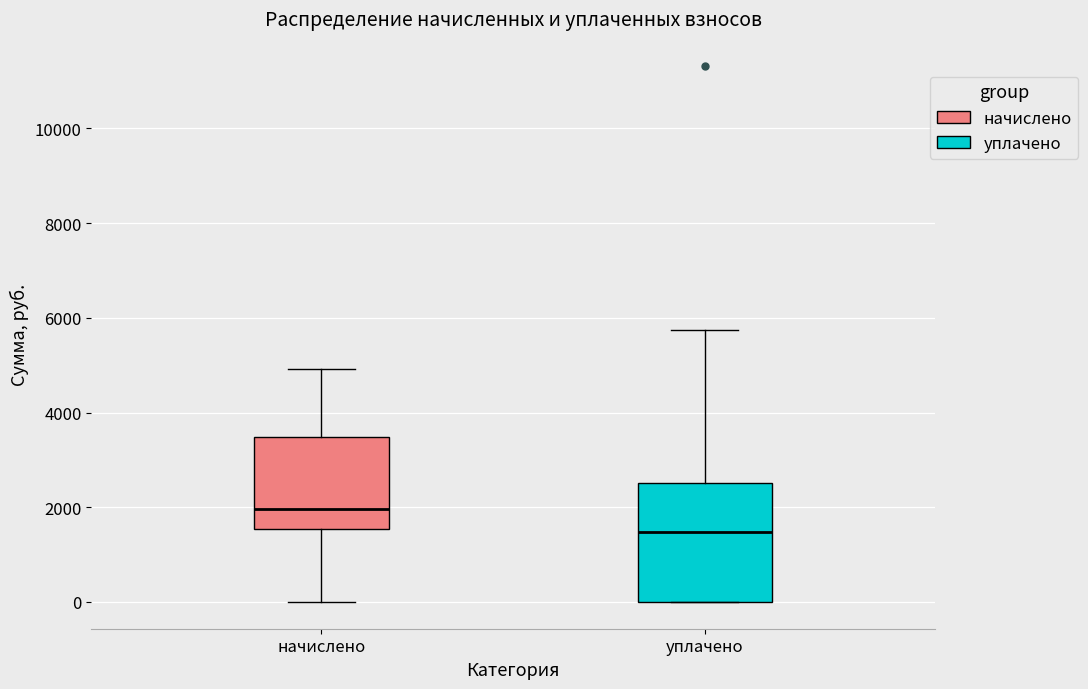

Which box is the tallest, from its lower edge to its upper edge?

уплачено